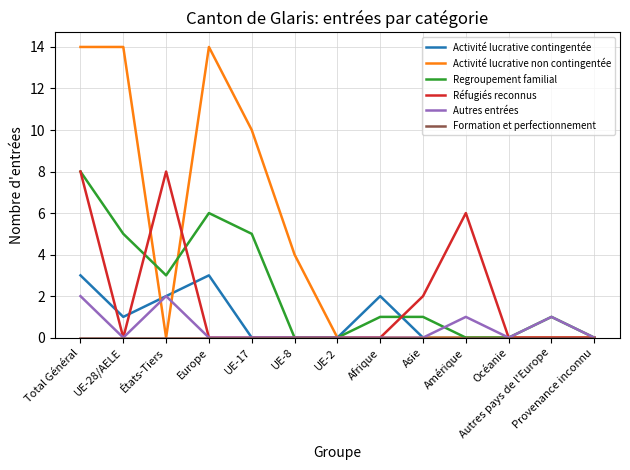

What is the difference between the maximum and minimum values in the Activité lucrative non contingentée series?

14